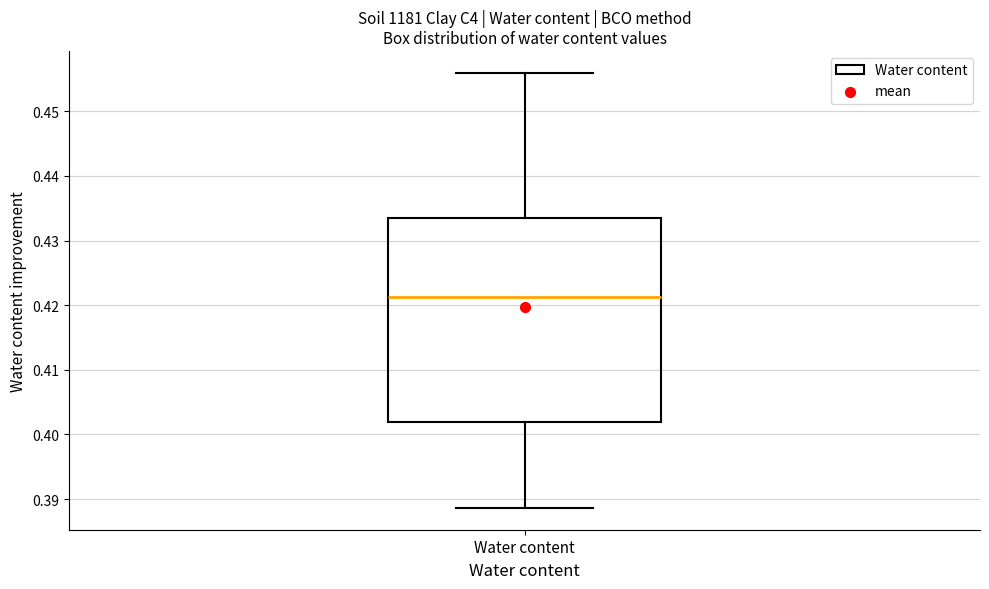

Read this box plot against the y-axis: the position of the median line, the range covered by the box, and the ends of both whiskers. The values are not printed on the chart, so give them approximately, as read against the axis.

median 0.421, box 0.402 to 0.433, whiskers 0.389 to 0.456